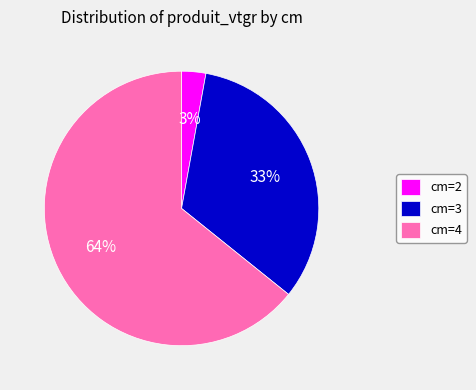

Which category accounts for the majority?

cm=4